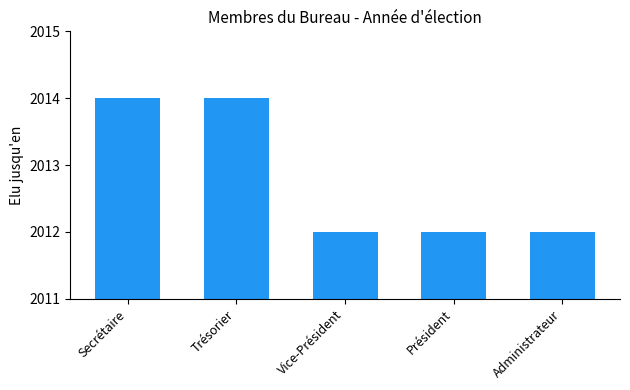

Reading left to right, list all the values displayed in this chart.

Secrétaire=2014	Trésorier=2014	Vice-Président=2012	Président=2012	Administrateur=2012